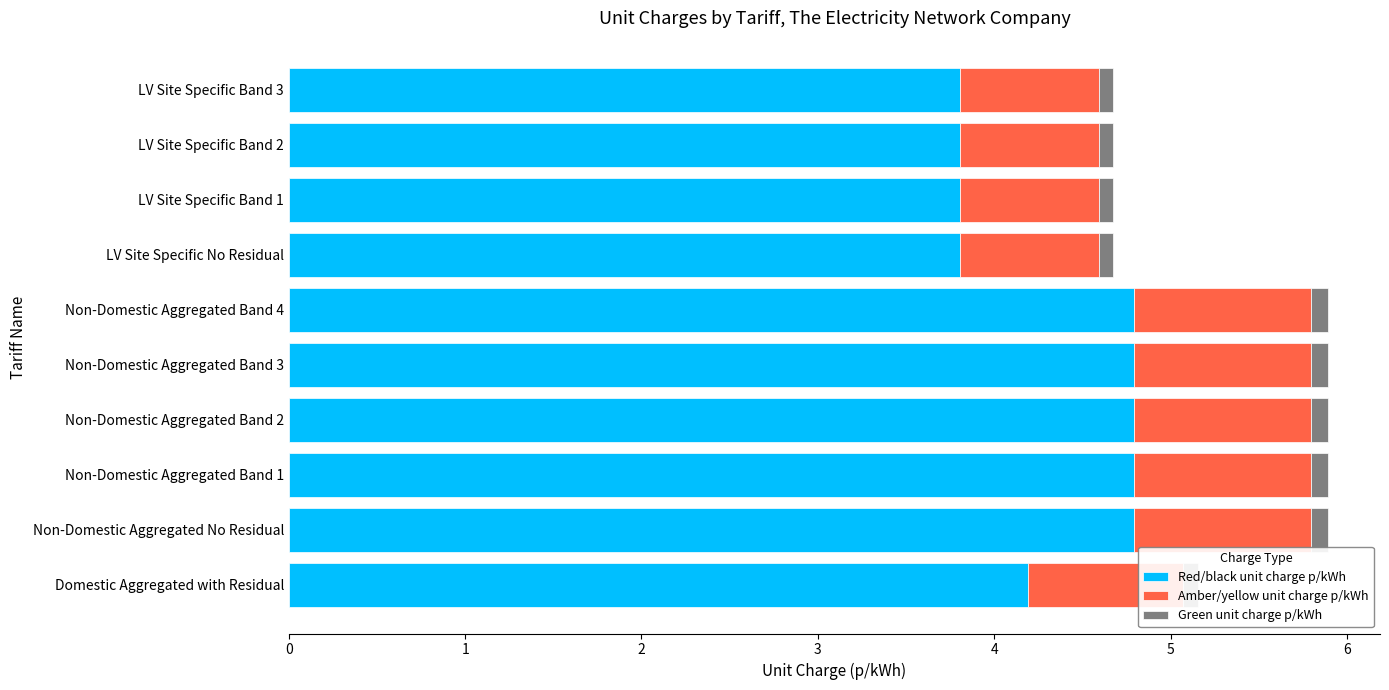

What is the lowest value of the Red/black unit charge p/kWh series?

3.8